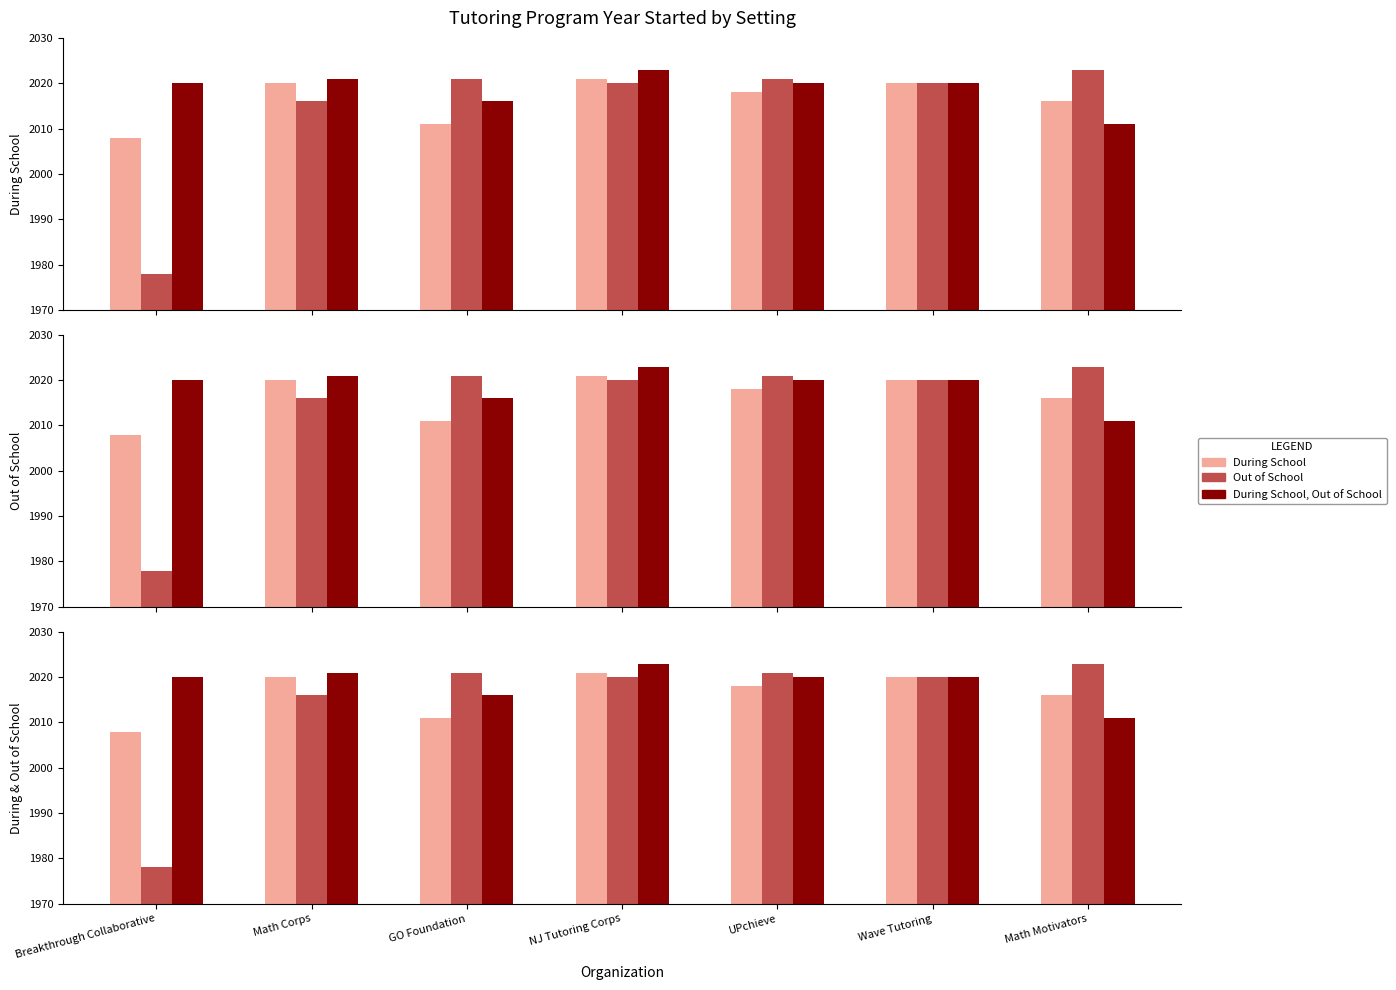

What is the difference between the highest and lowest values at GO Foundation?

10